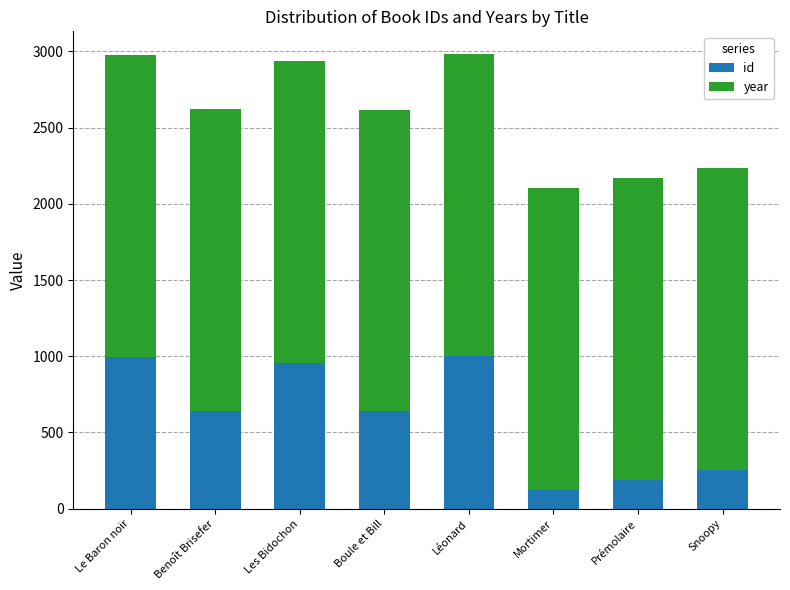

Which series has the widest spread of values?

id